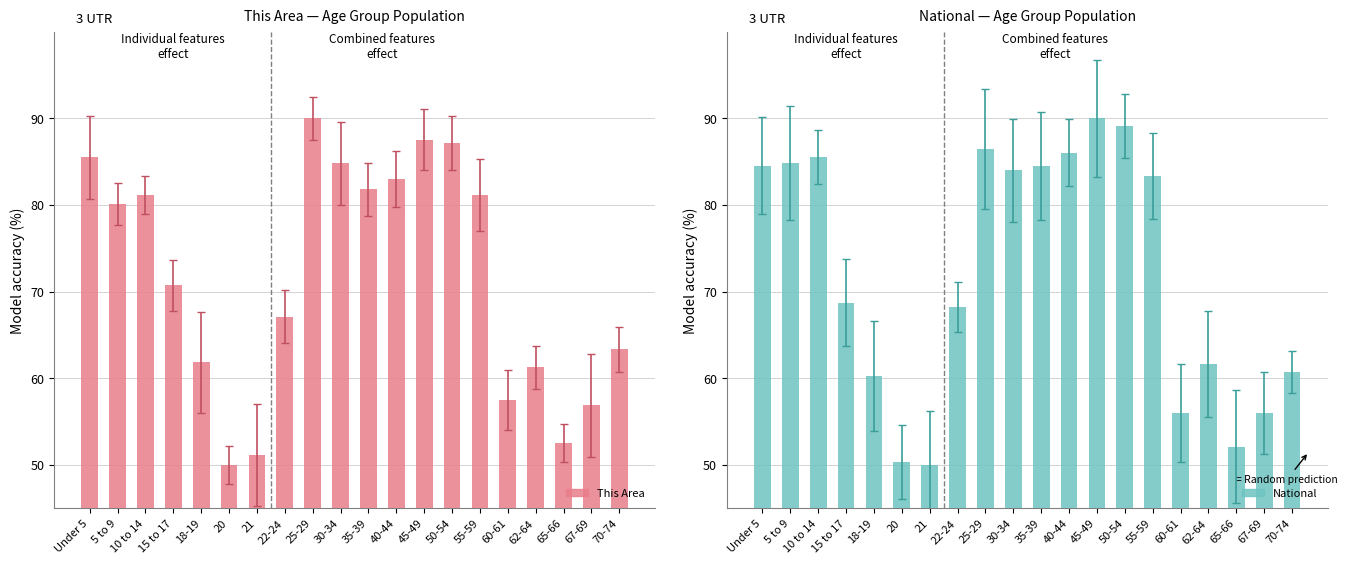

Which category has the highest value across all series?

25-29